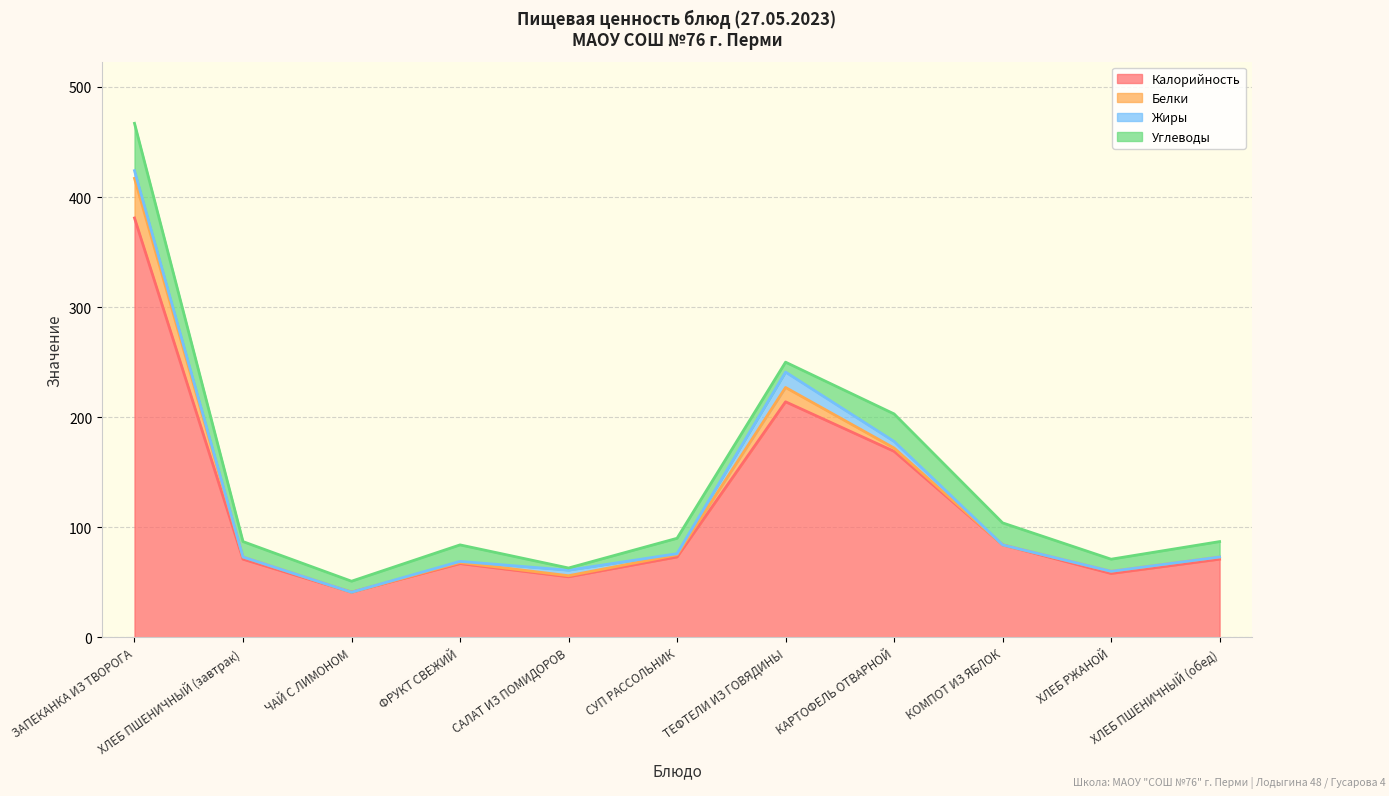

What is the greatest value displayed?

381